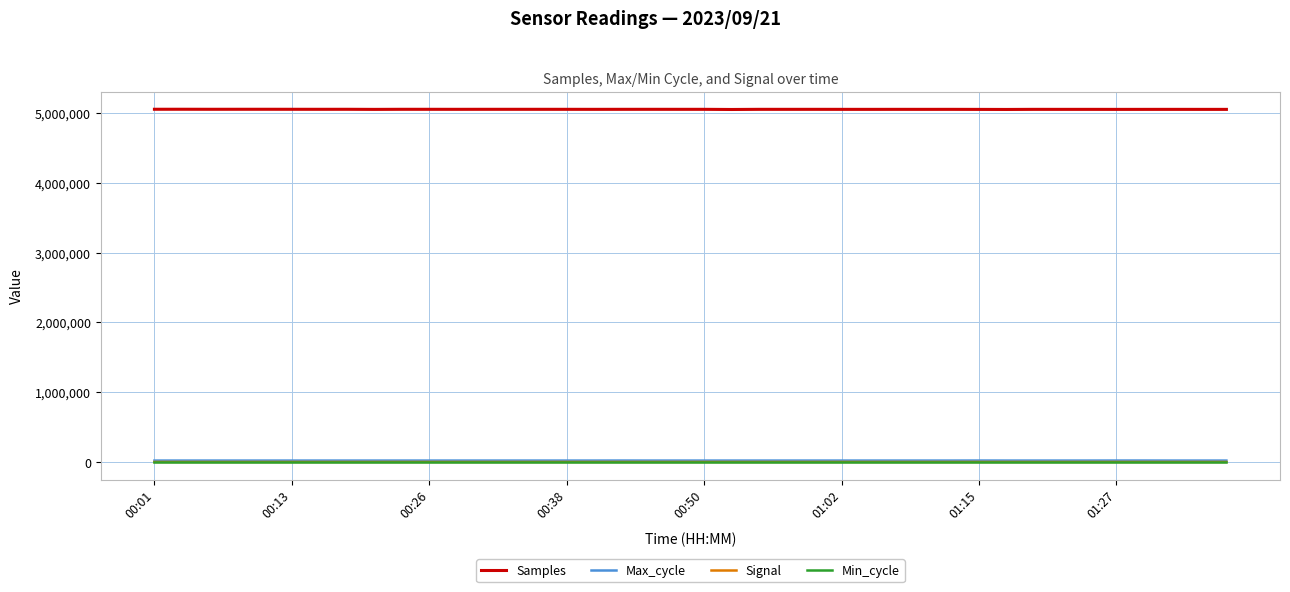

Which series has the largest range (max minus min)?

Samples